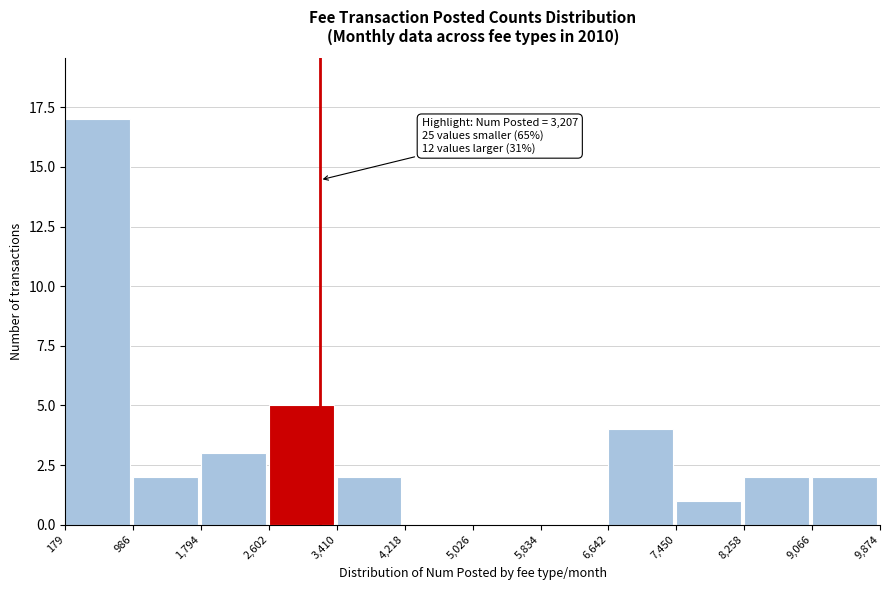

Which range on the x-axis has the tallest bar?

179 to 986